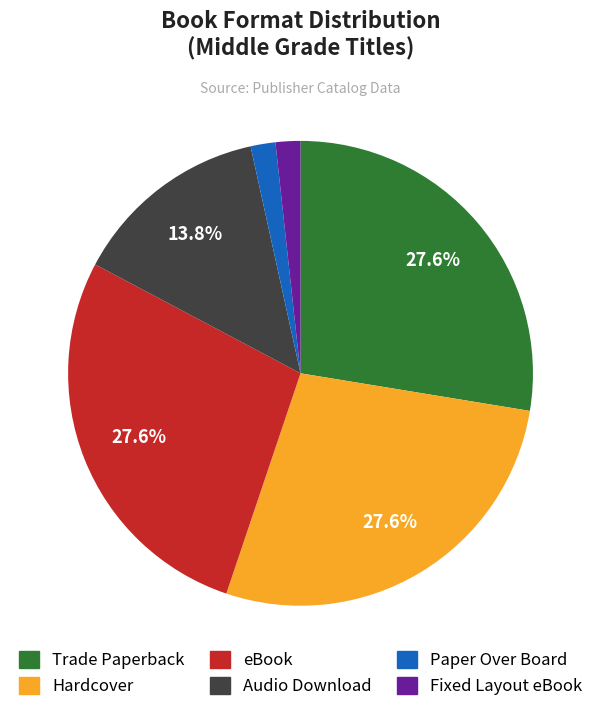

Between Audio Download and Hardcover, which is larger?

Hardcover